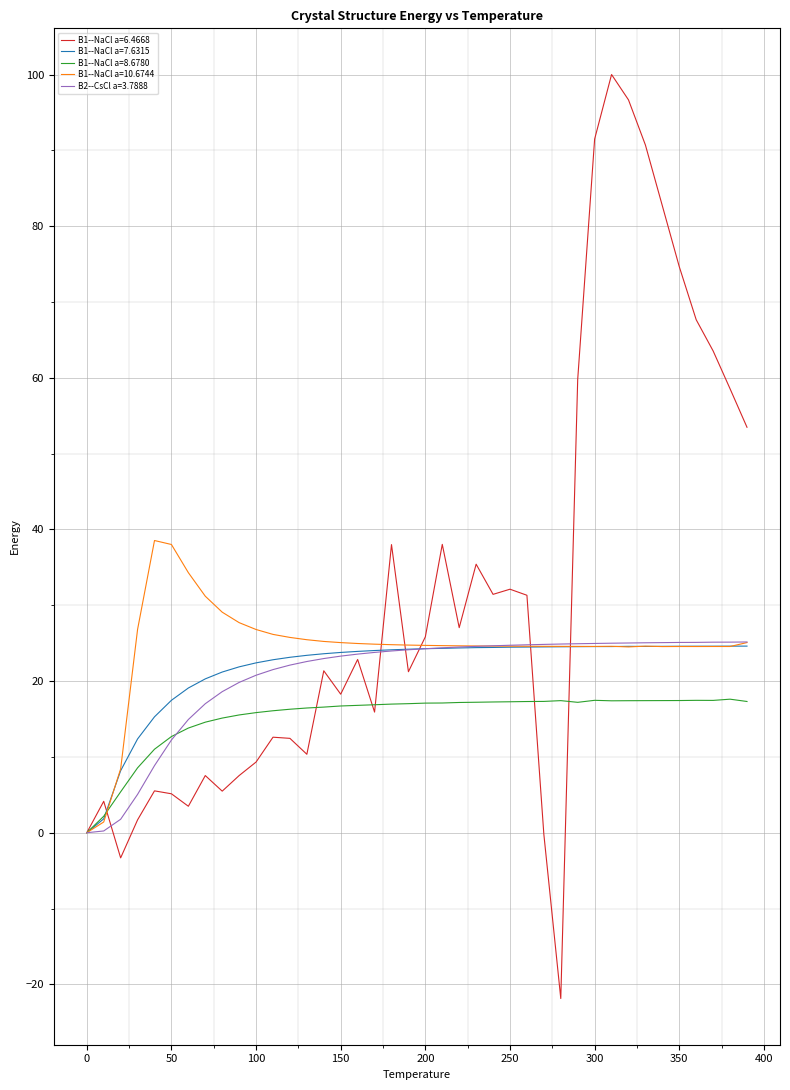

Which series has the largest total across all categories?

B1--NaCl a=6.4668